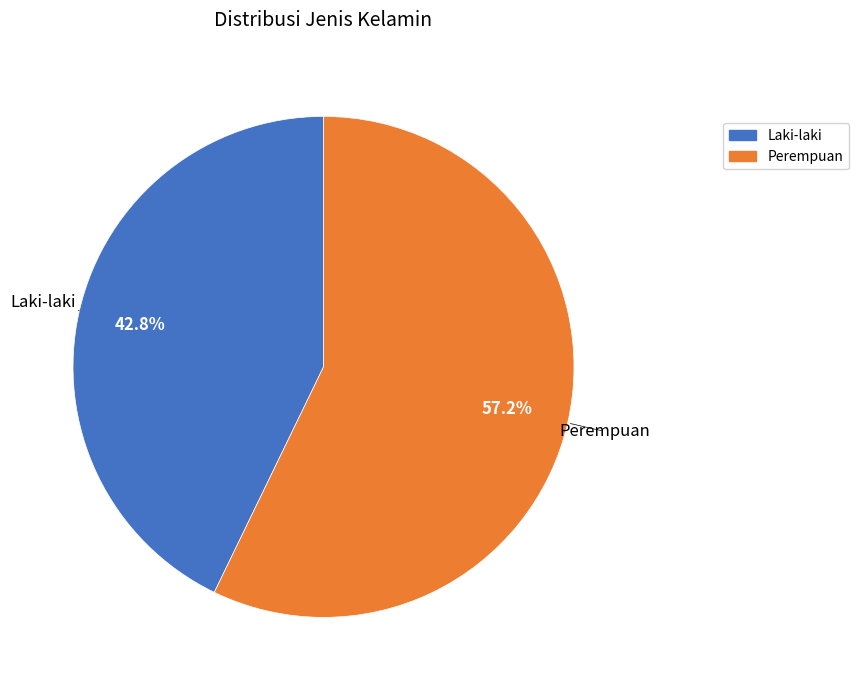

To the nearest percent, what is the difference between the largest and smallest slice percentages?

14%